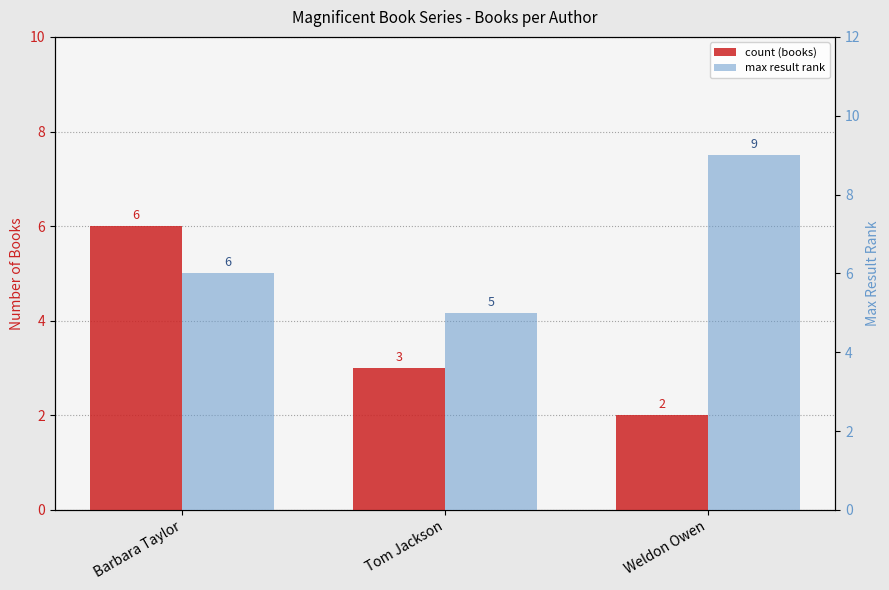

What is the spread (max minus min) of values at Tom Jackson?

2